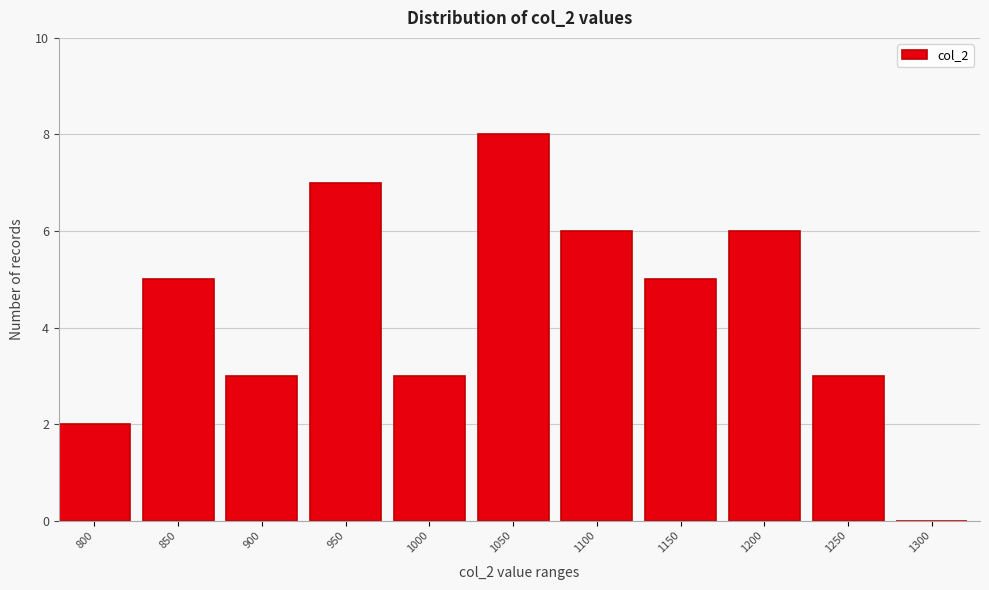

Reading left to right, list all the values displayed in this chart.

800=2	850=5	900=3	950=7	1000=3	1050=8	1100=6	1150=5	1200=6	1250=3	1300=0